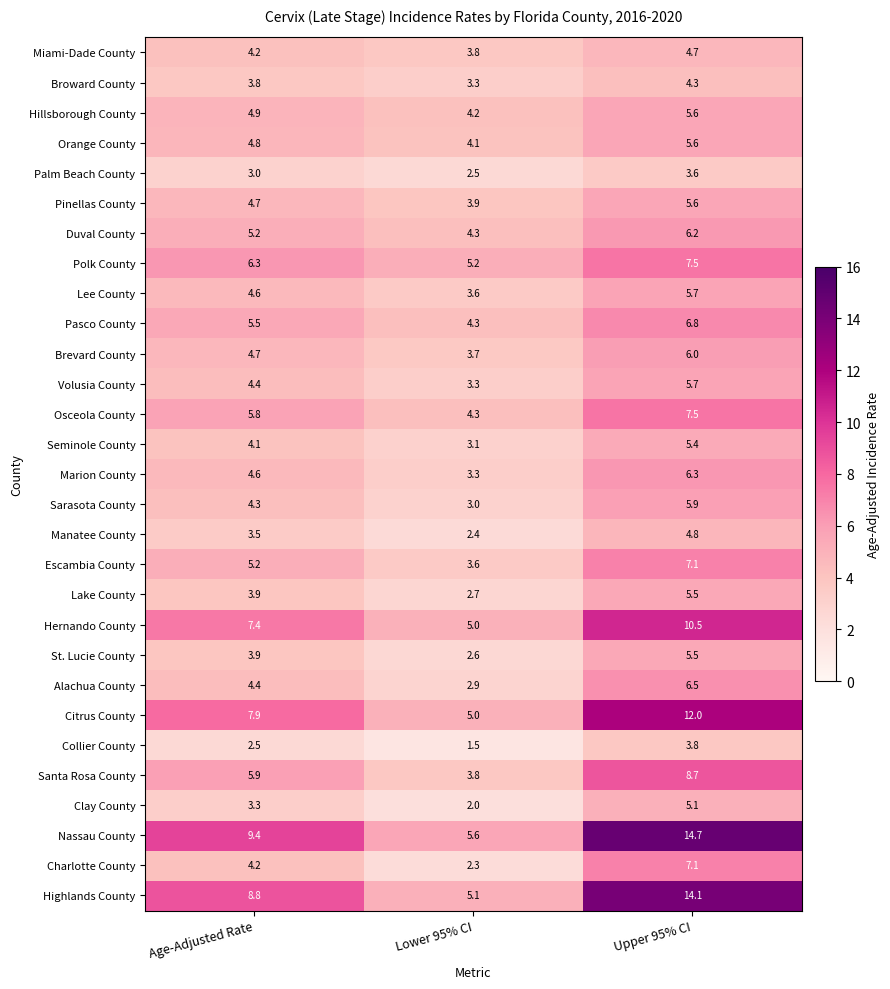

Rank the categories by Broward County value from lowest to highest.

Lower 95% CI, Age-Adjusted Rate, Upper 95% CI